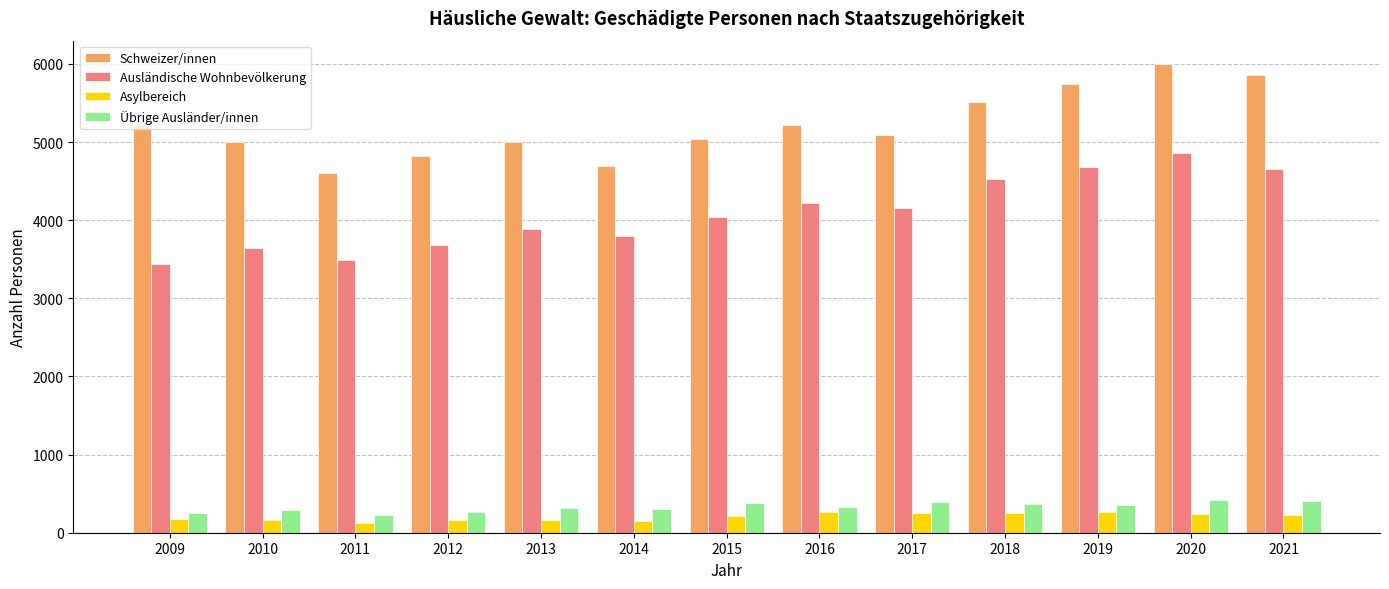

What is the difference between the maximum and second lowest values in the Schweizer/innen series?

1304